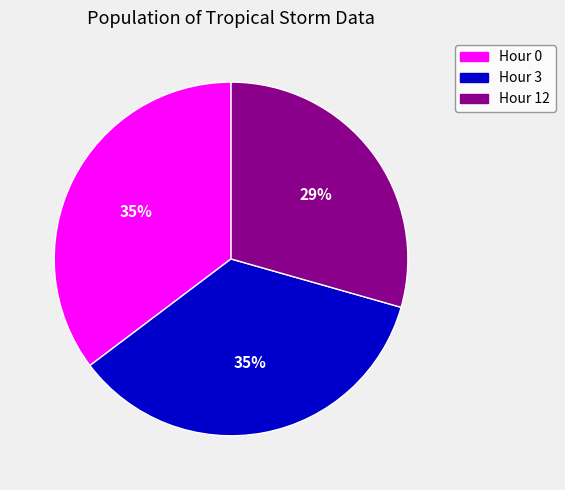

How many slices are in this pie chart?

3